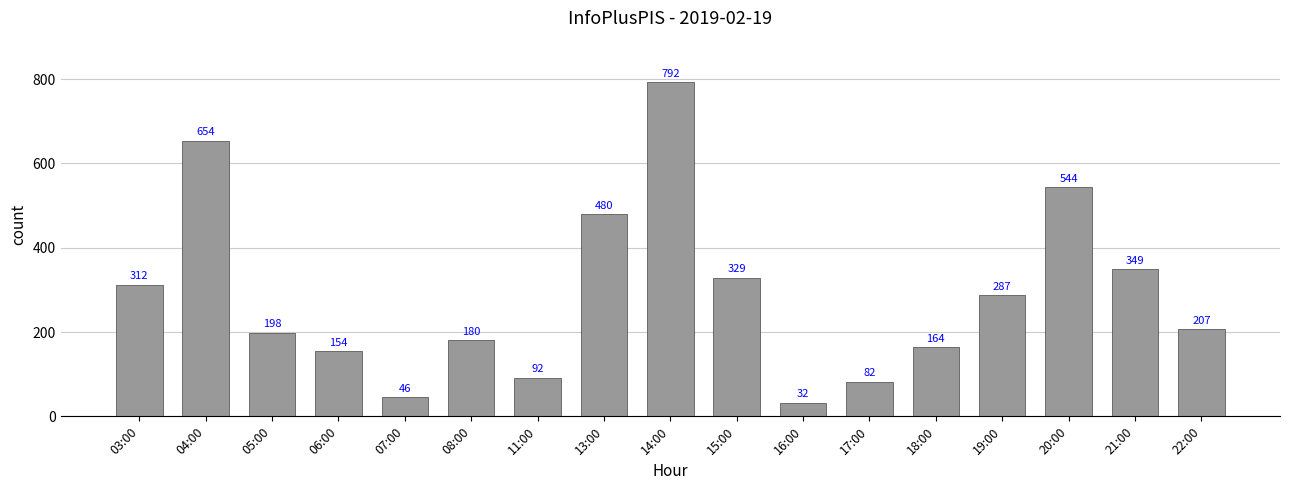

What is the value of the 12th bar from the left?

82